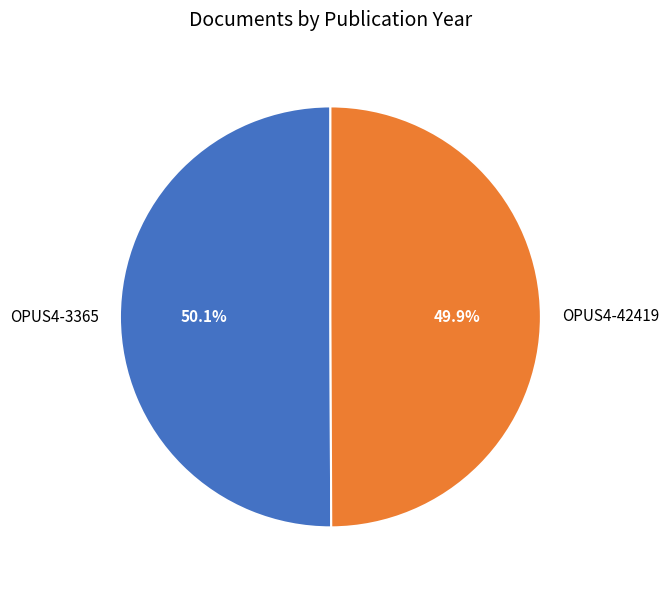

To the nearest percent, what portion does OPUS4-42419 represent?

50%